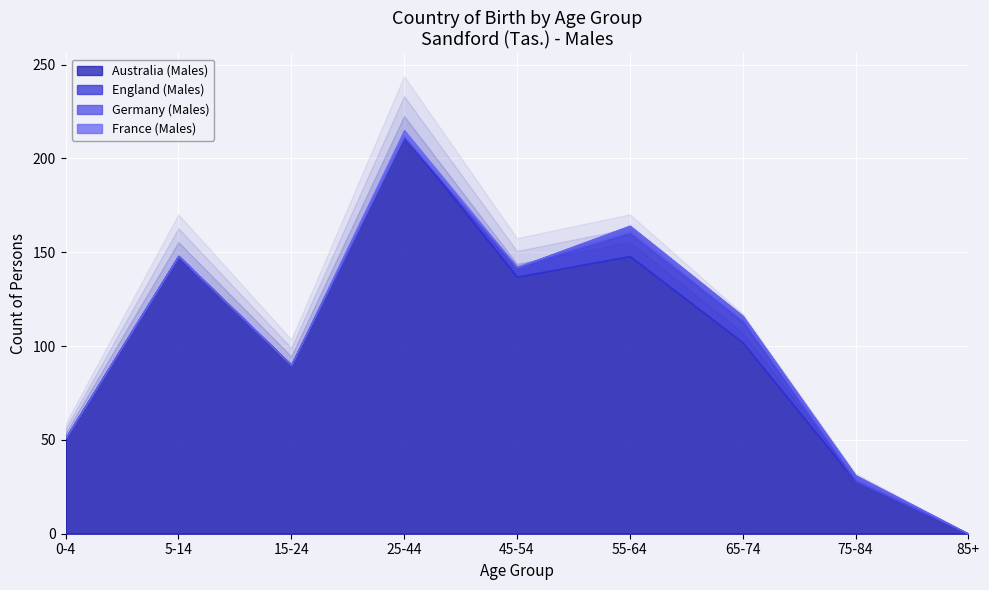

Between which two adjacent categories do England (Males) and France (Males) first intersect?

25-44 and 45-54